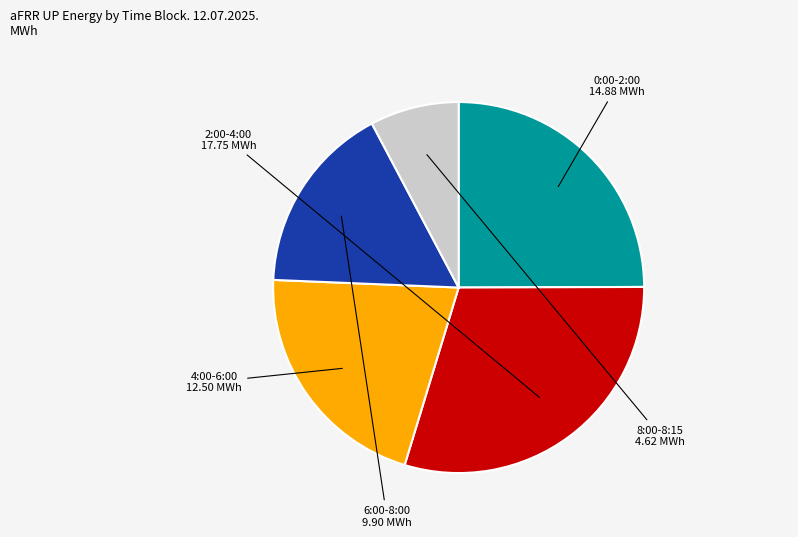

Is there a majority slice in this chart?

No